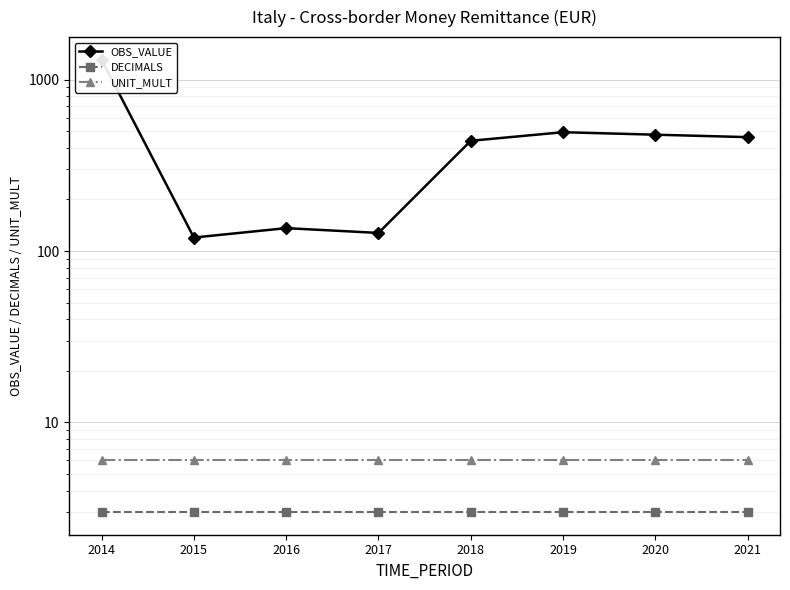

What are all the series names shown in the legend?

OBS_VALUE, DECIMALS, UNIT_MULT